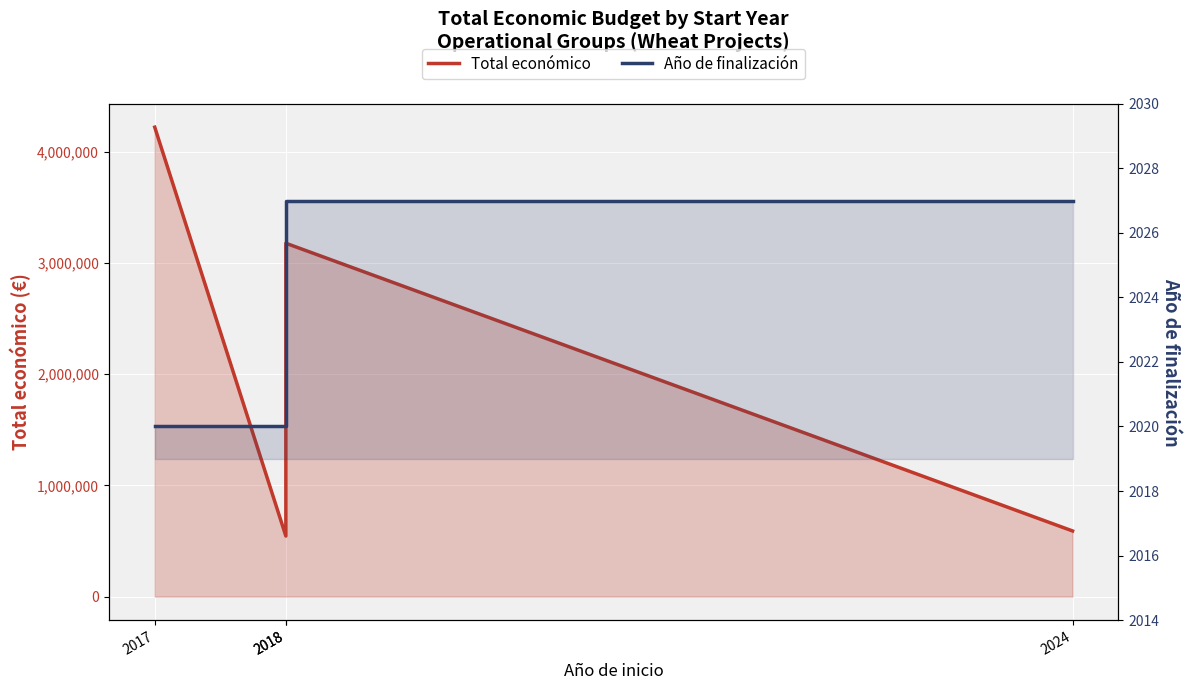

What is the difference between the maximum and second lowest values in the Año de finalización series?

7